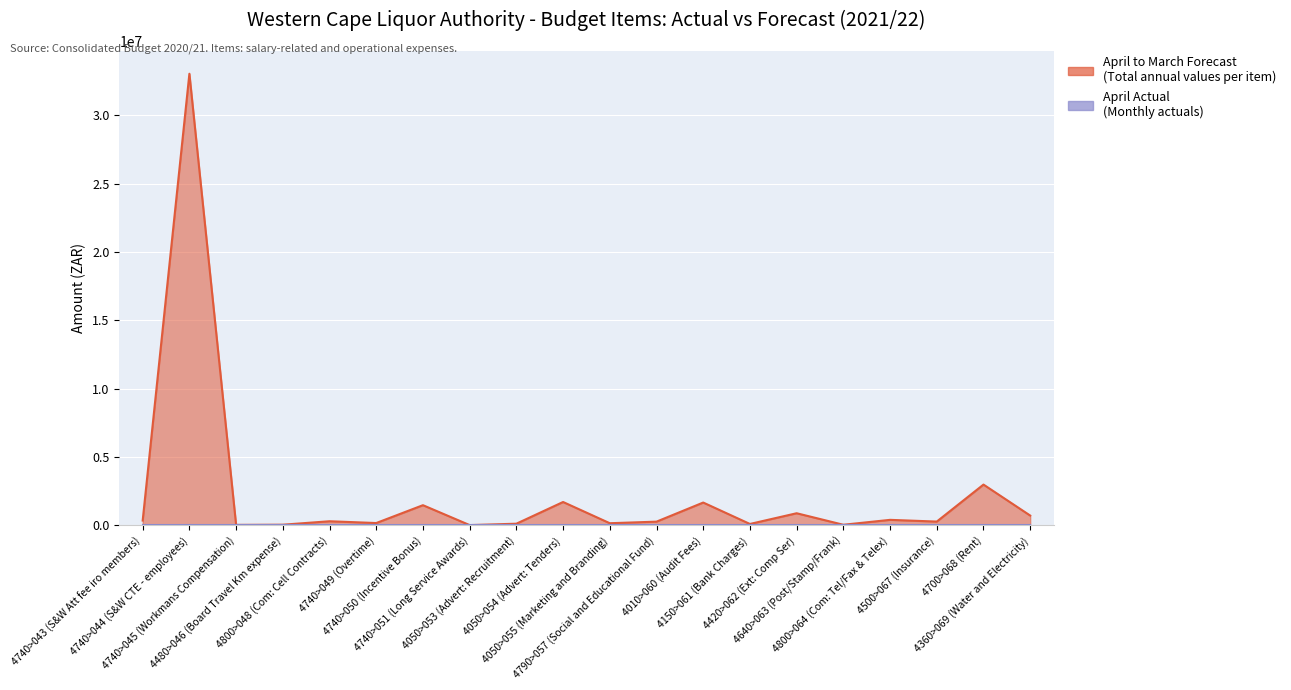

Rank the categories by value from highest to lowest.

4740>044 (S&W CTE - employees), 4700>068 (Rent), 4050>054 (Advert: Tenders), 4010>060 (Audit Fees), 4740>050 (Incentive Bonus), 4420>062 (Ext: Comp Ser), 4360>069 (Water and Electricity), 4800>064 (Com: Tel/Fax & Telex), 4740>043 (S&W Att fee iro members), 4800>048 (Com: Cell Contracts), 4500>067 (Insurance), 4790>057 (Social and Educational Fund), 4740>049 (Overtime), 4050>055 (Marketing and Branding), 4050>053 (Advert: Recruitment), 4150>061 (Bank Charges), 4480>046 (Board Travel Km expense), 4640>063 (Post/Stamp/Frank), 4740>045 (Workmans Compensation), 4740>051 (Long Service Awards)